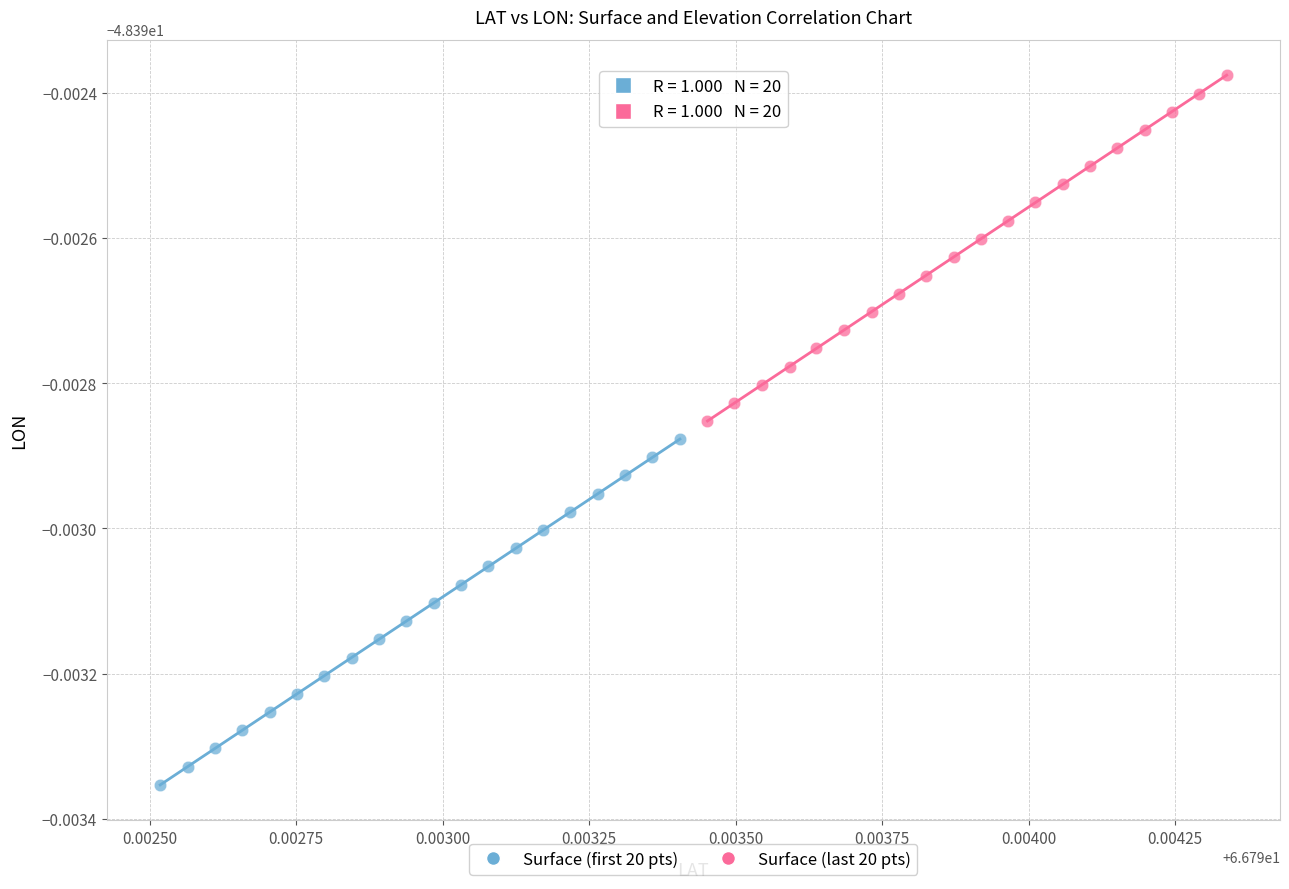

What are all the series names shown in the legend?

Surface (first 20 pts), Surface (last 20 pts)